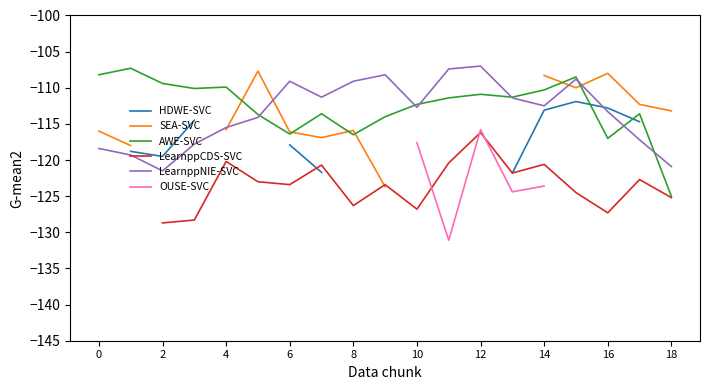

What are all the series names shown in the legend?

HDWE-SVC, SEA-SVC, AWE-SVC, LearnppCDS-SVC, LearnppNIE-SVC, OUSE-SVC